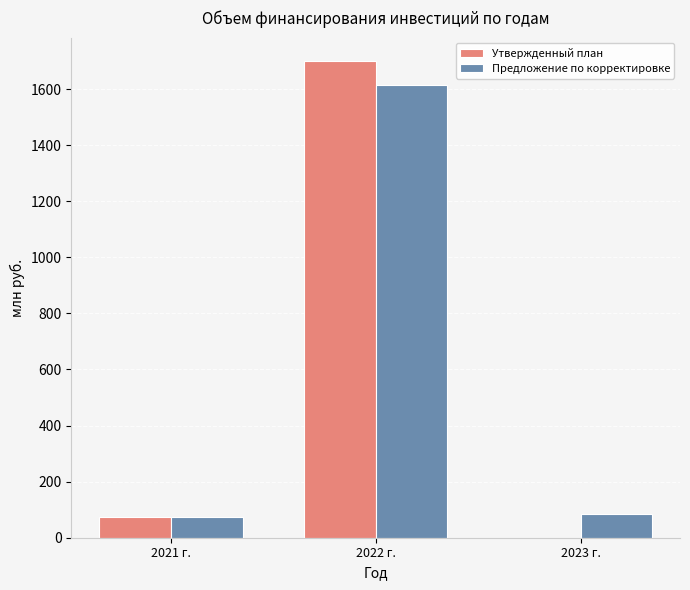

Reading right to left, transcribe all the data shown in this chart.

Утвержденный план: 2023 г.=0.0	2022 г.=1698.6	2021 г.=74.3
Предложение по корректировке: 2023 г.=83.7	2022 г.=1614.9	2021 г.=74.3